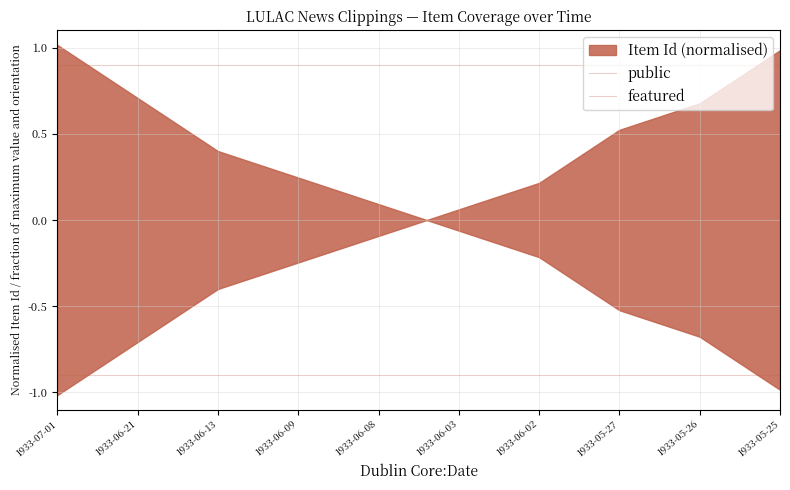

Is it true that featured equals -0.9 at 1933-06-02?

True